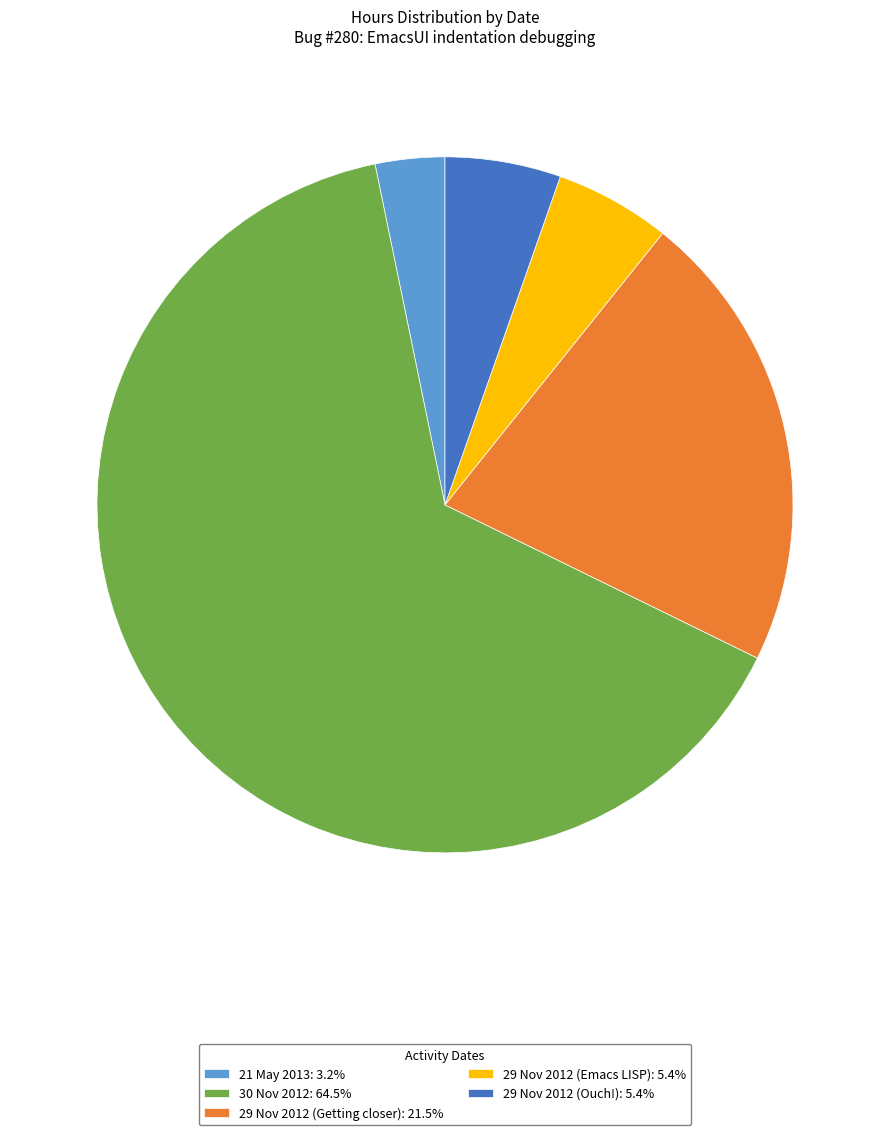

Which category has the smallest portion of the pie?

21 May 2013